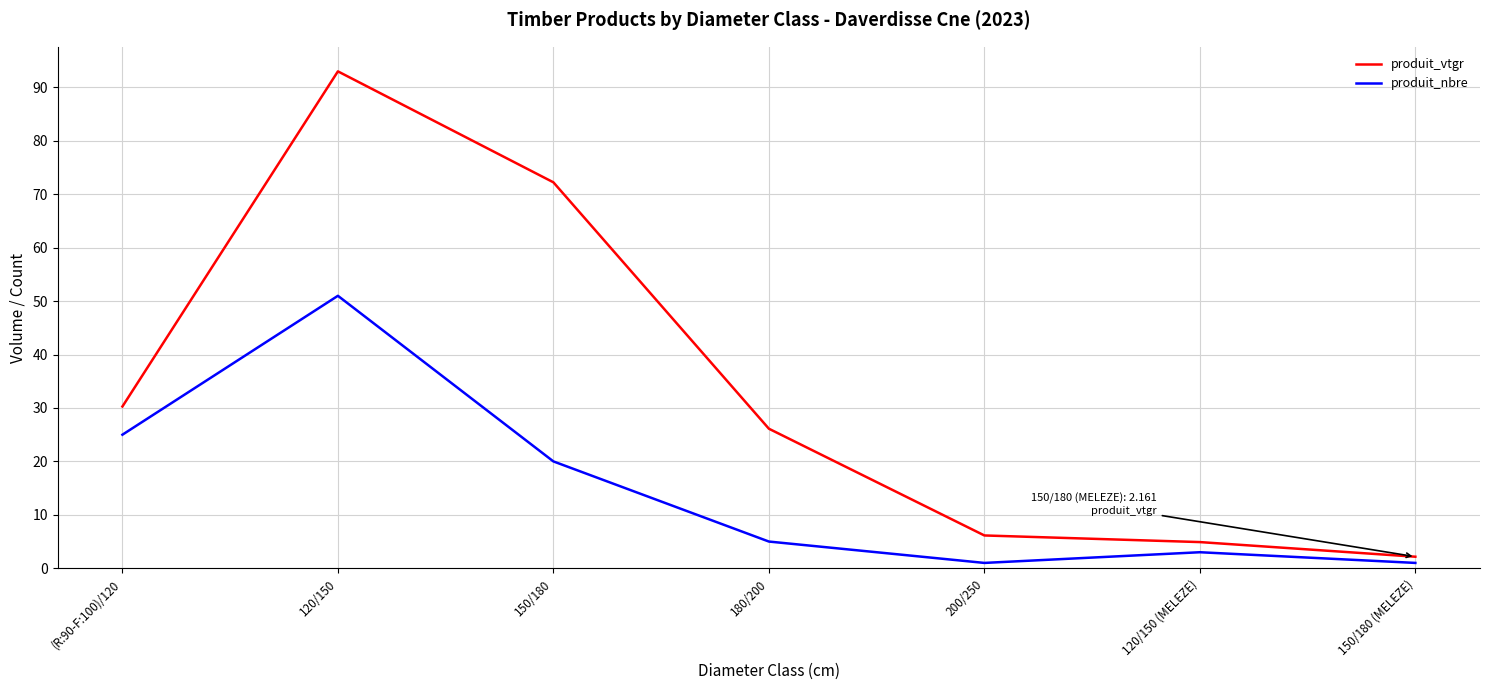

True or false: produit_nbre and produit_vtgr intersect in this chart.

False